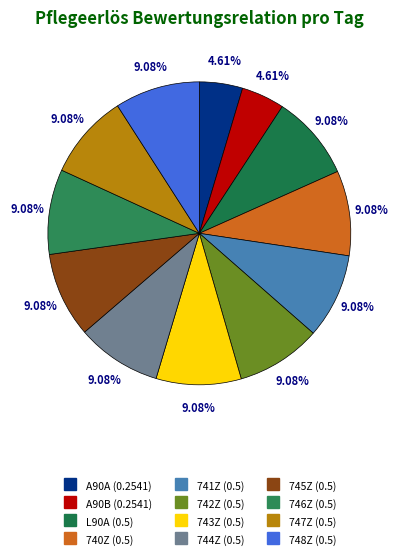

Which slice is the smallest?

A90A